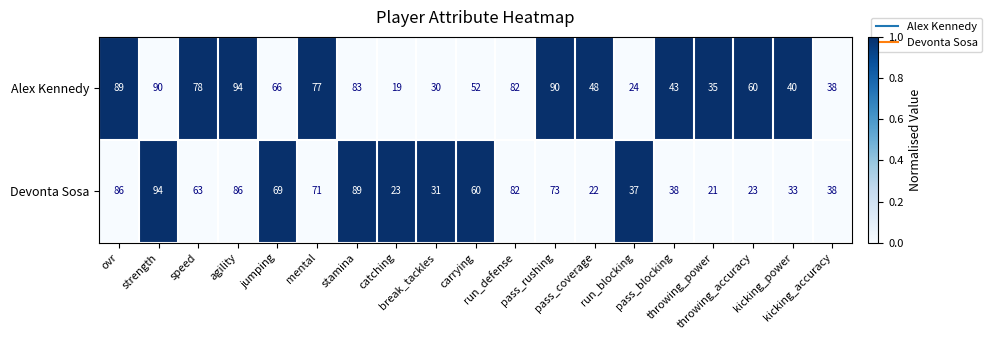

Which series has the largest range (max minus min)?

Alex Kennedy